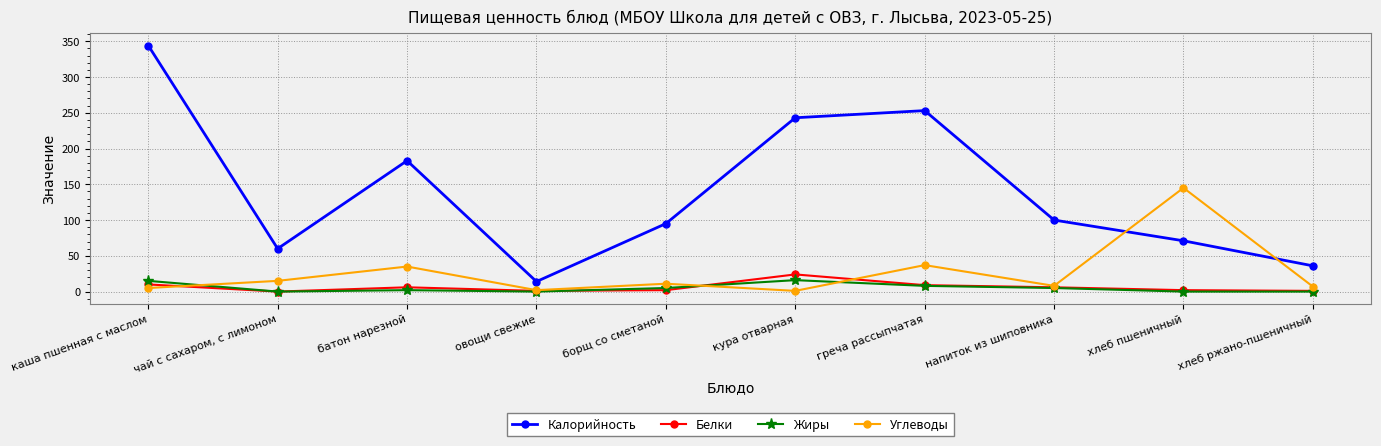

What position from the right is чай с сахаром, с лимоном?

9